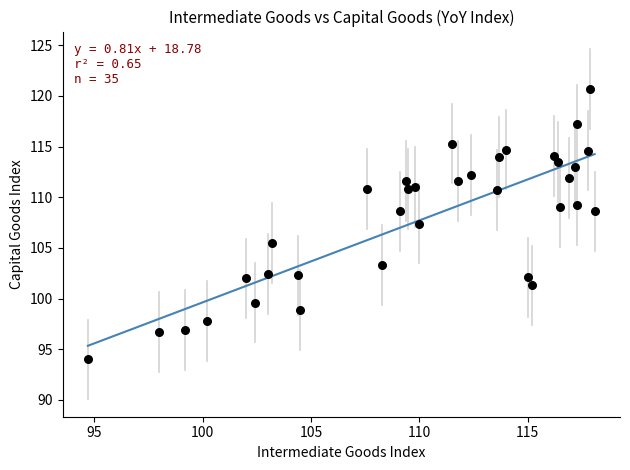

What is the range of Y values (max minus min)?

26.7